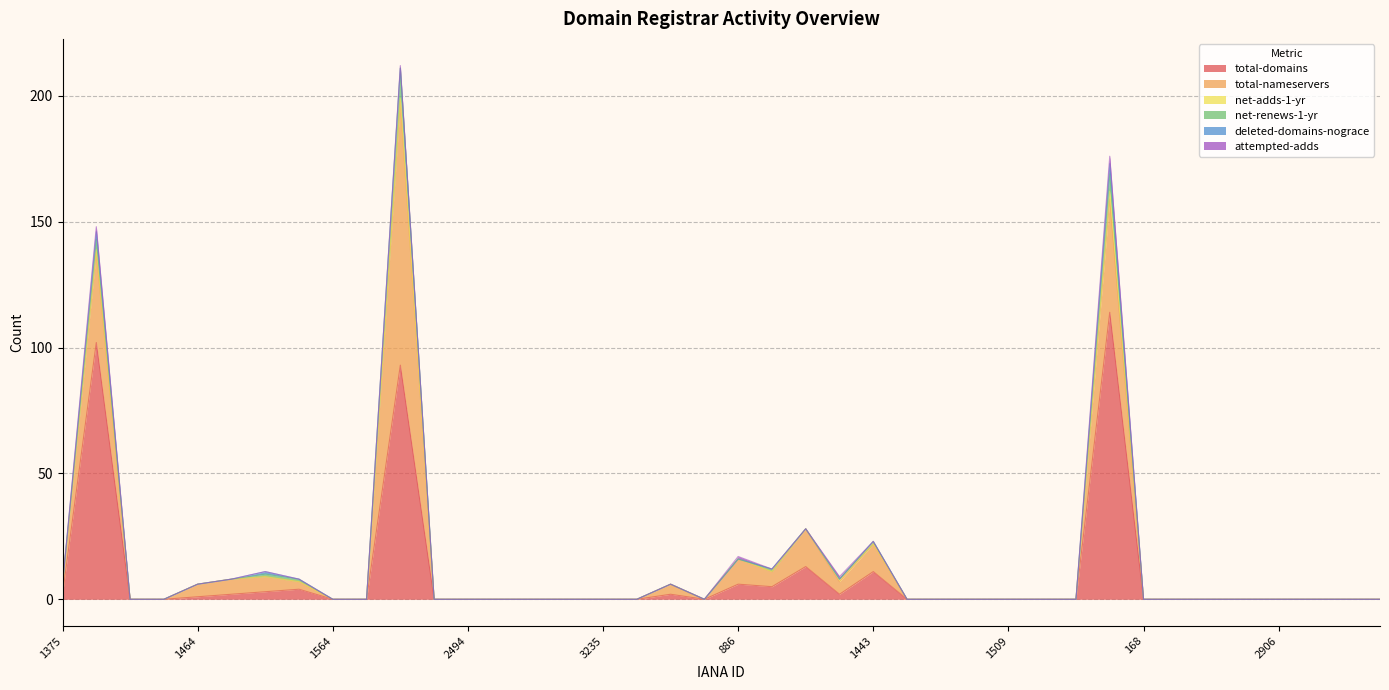

Which label corresponds to the smallest value in the chart?

1434